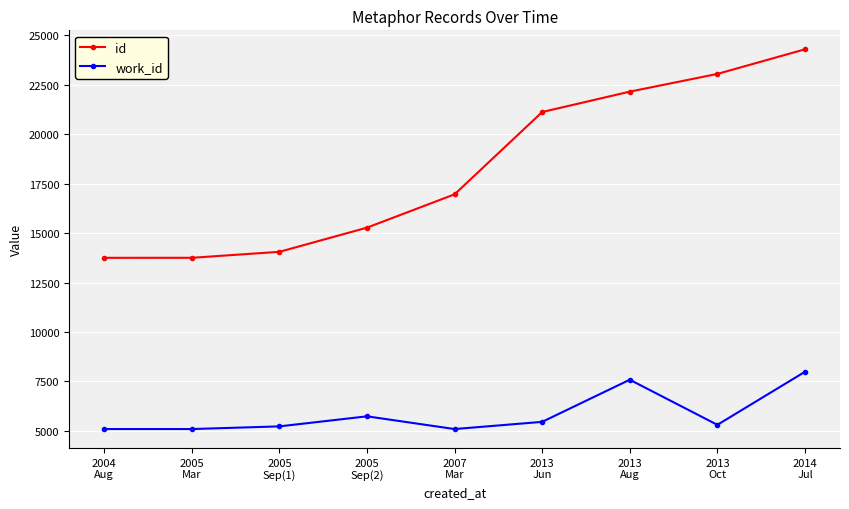

What is the smallest value displayed?

5088